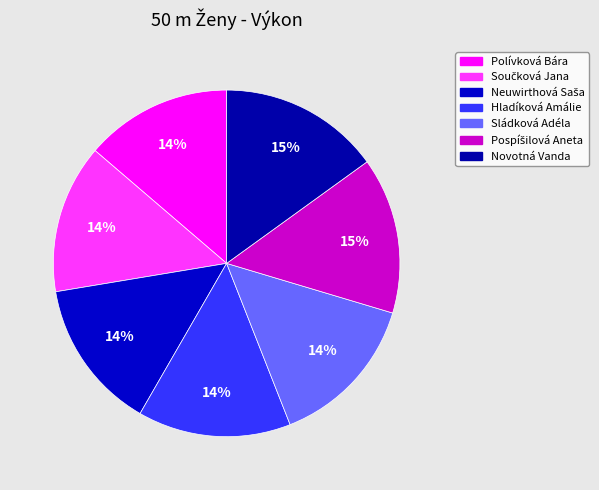

Rank the categories by value from lowest to highest.

Polívková Bára, Součková Jana, Neuwirthová Saša, Hladíková Amálie, Sládková Adéla, Pospíšilová Aneta, Novotná Vanda